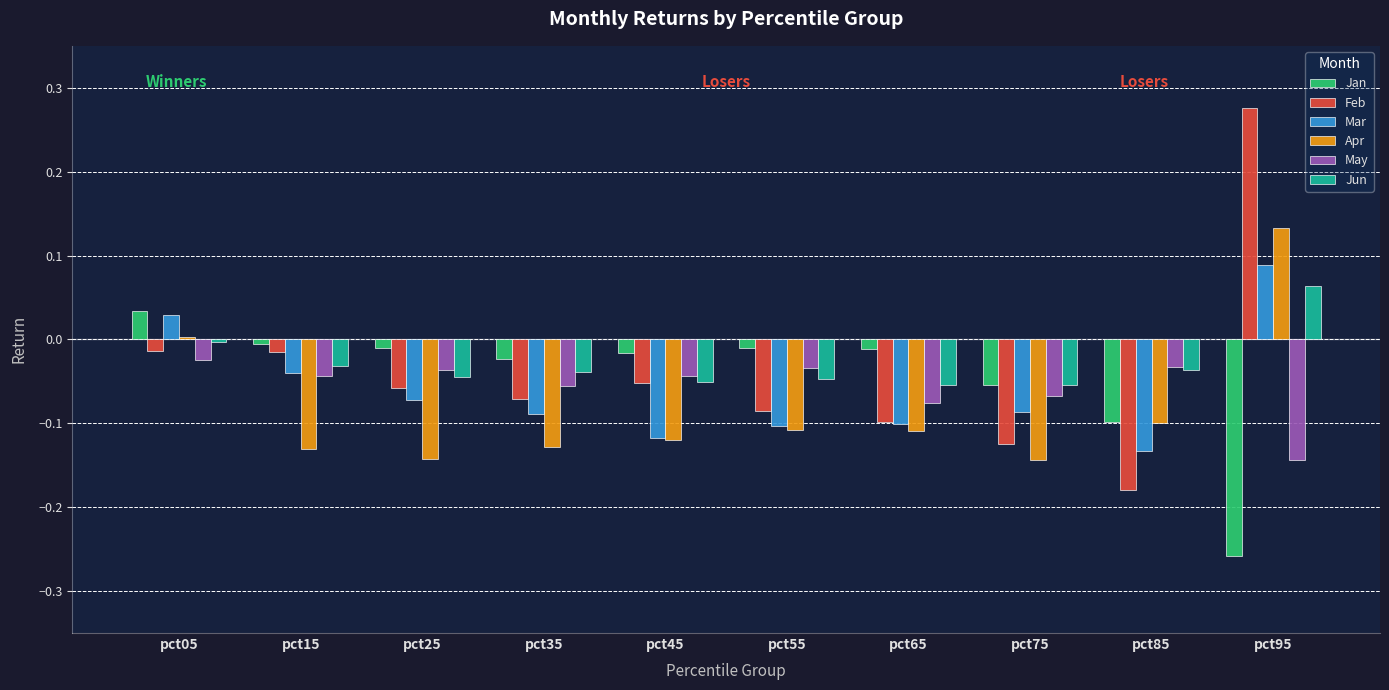

What is the sum of all Mar values?

-0.6